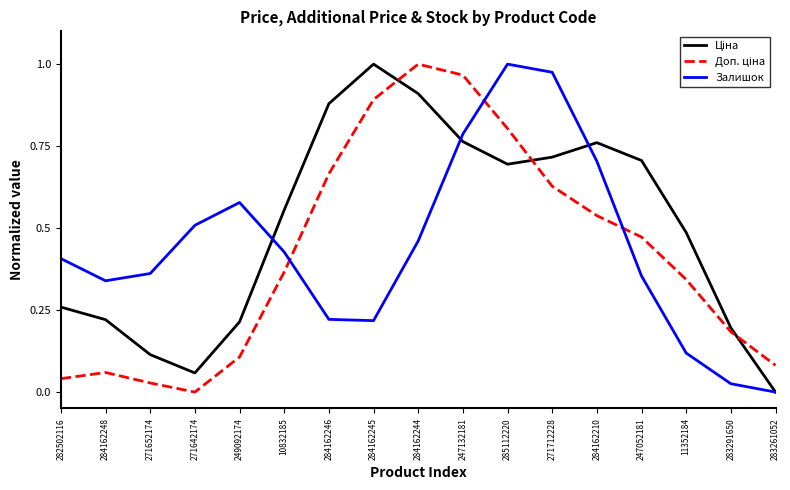

At how many categories does at least one series exceed 0?

17